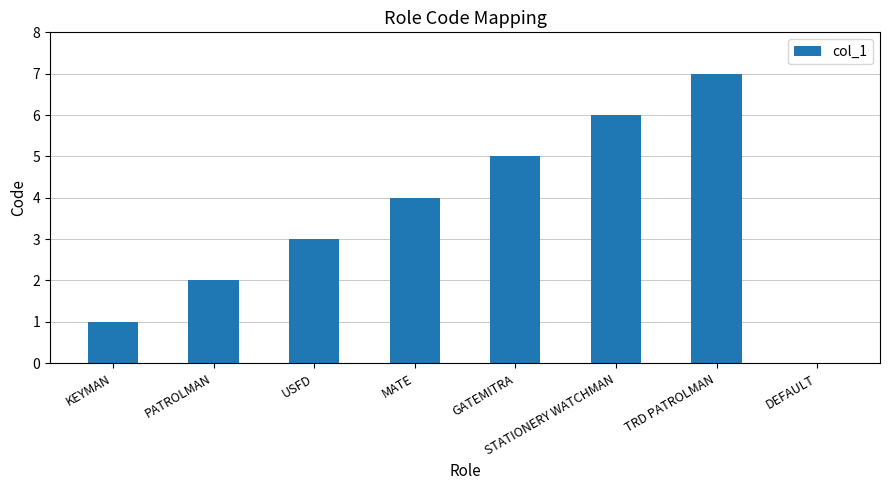

How many series are shown in this chart?

1